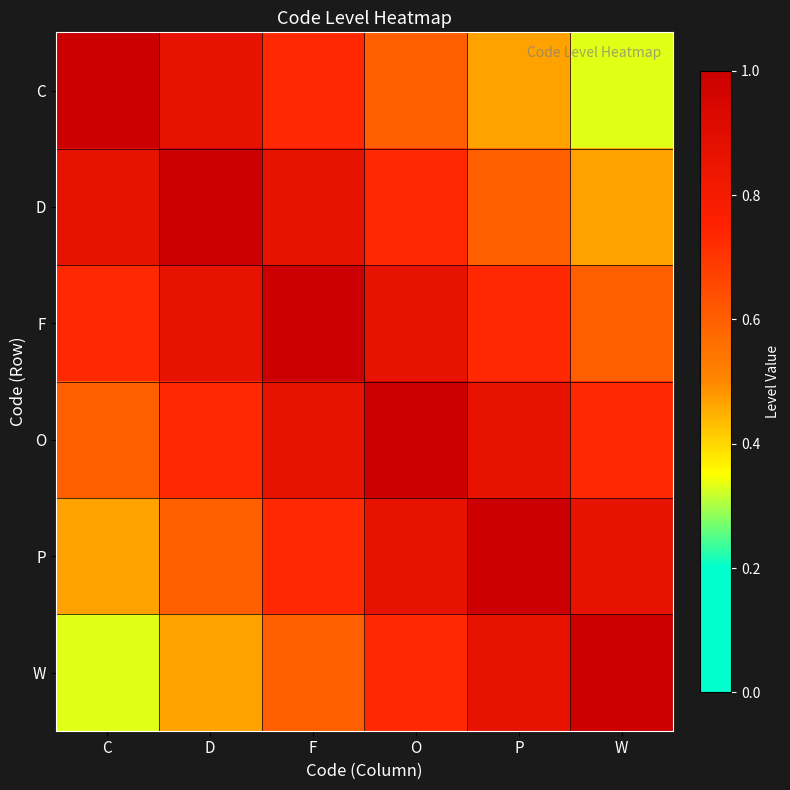

Rank the series at C from lowest to highest value.

W, P, O, F, D, C